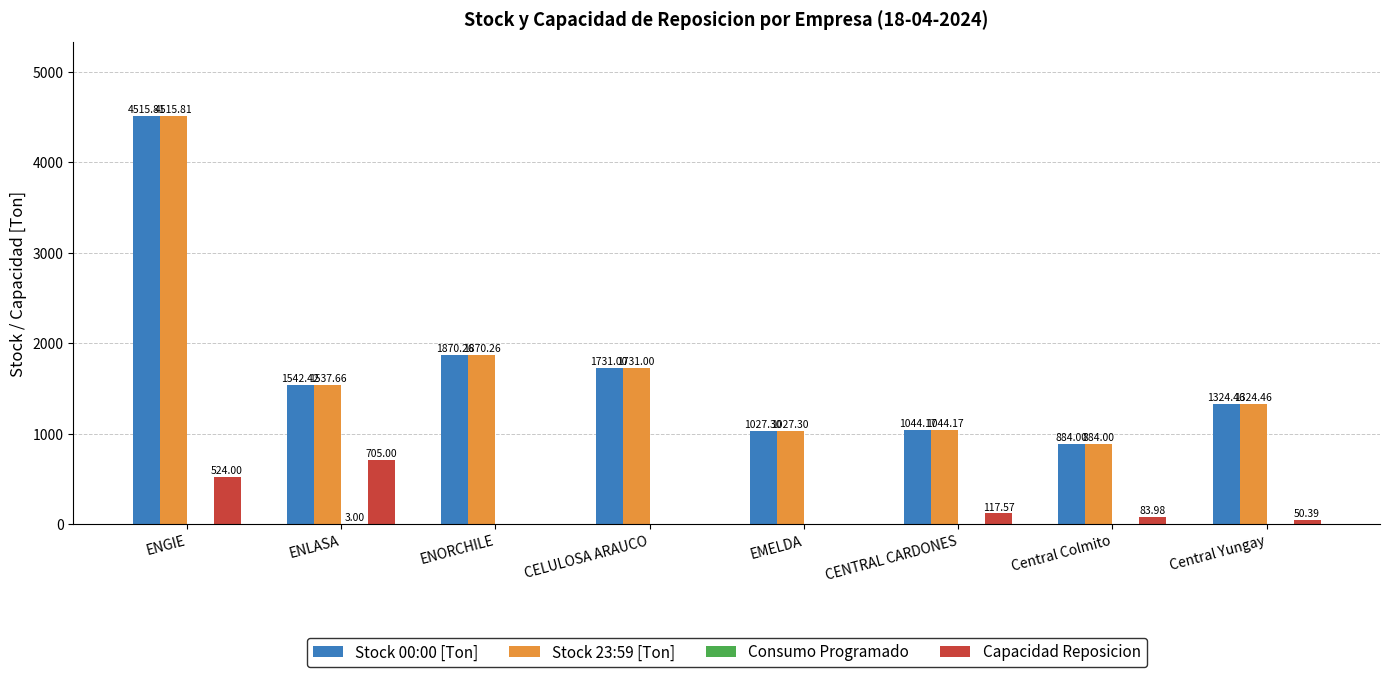

Are the bars horizontal?

No